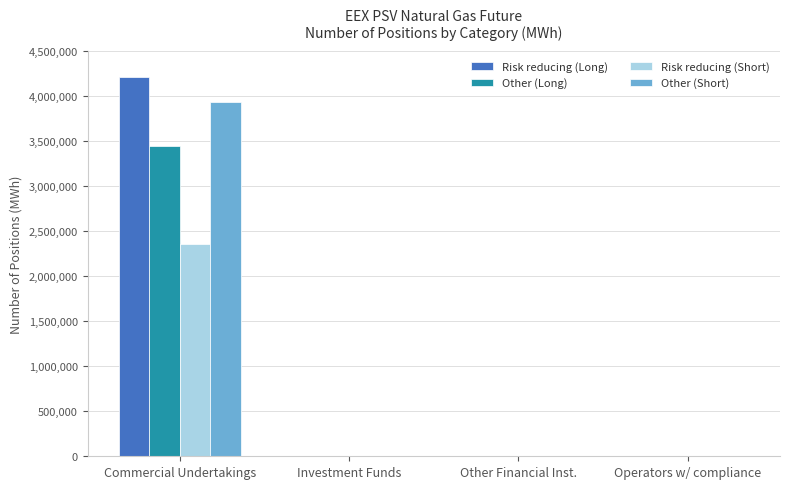

How many groups of bars are there?

4